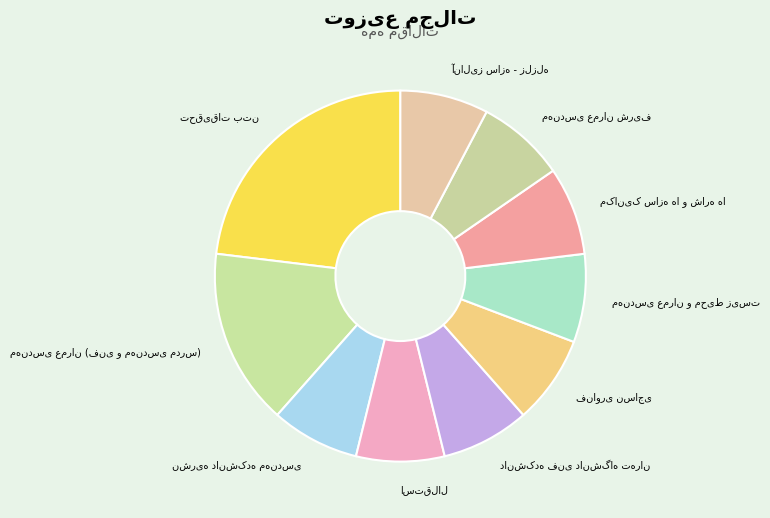

Is there a majority slice in this chart?

No